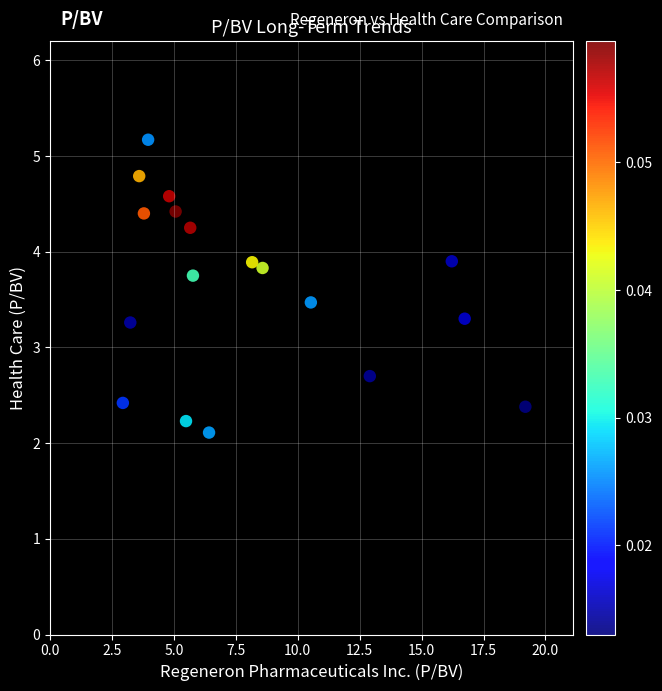

What is the range of X values (max minus min)?

16.2